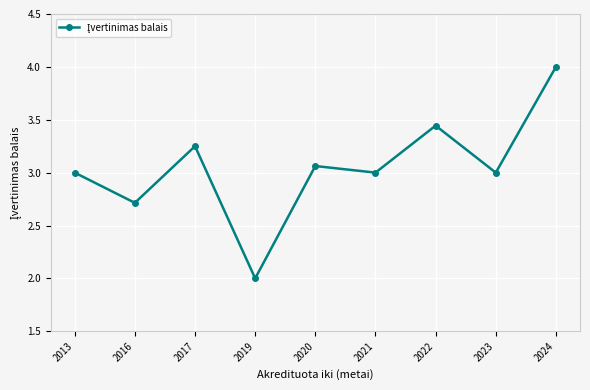

What is the value of the 4th point from the left?

2.0